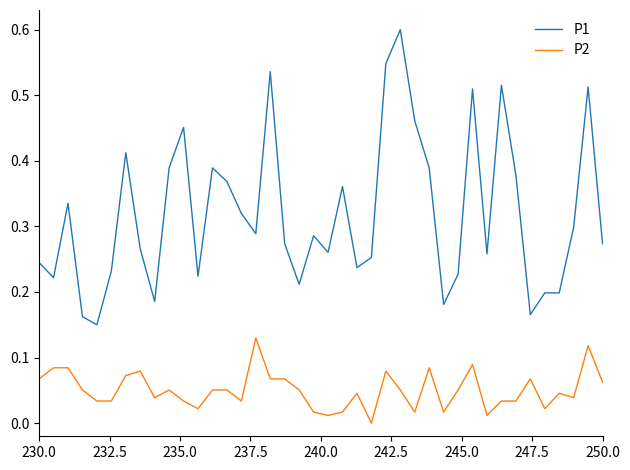

Rank the series by their maximum value, from lowest to highest.

P2, P1